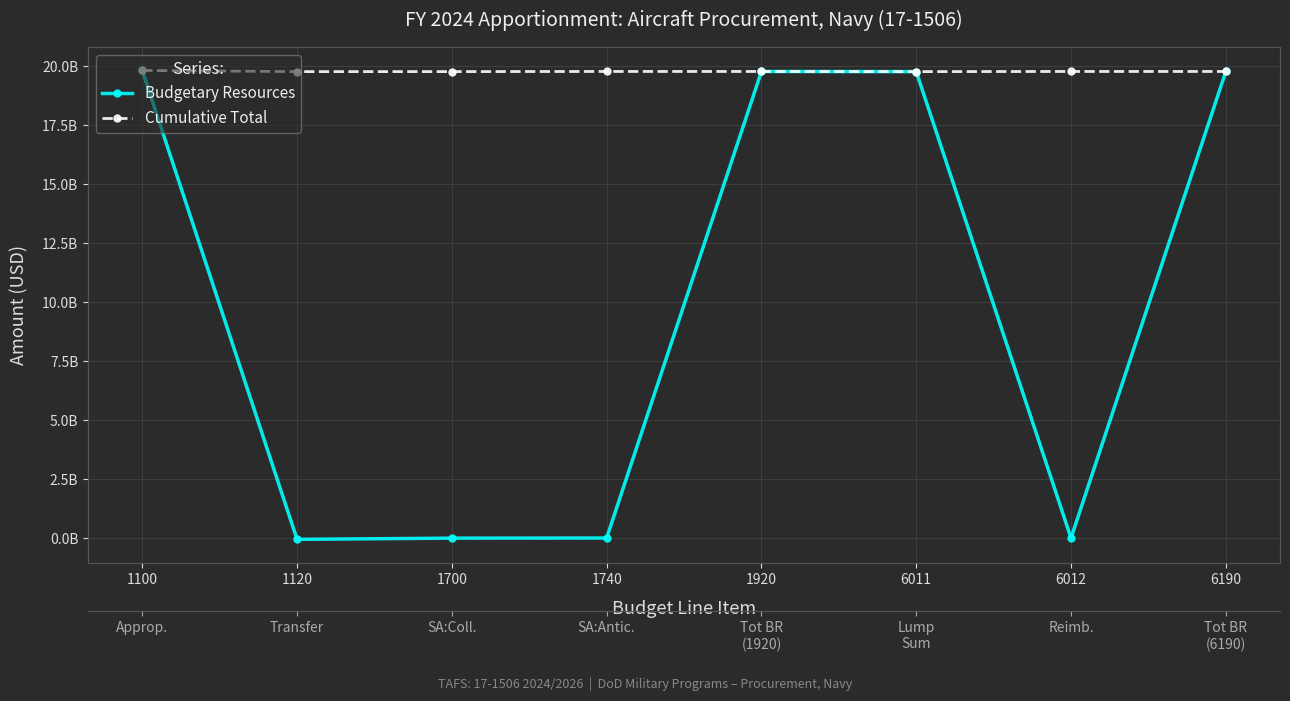

True or false: Budgetary Resources and Cumulative Total intersect in this chart.

False